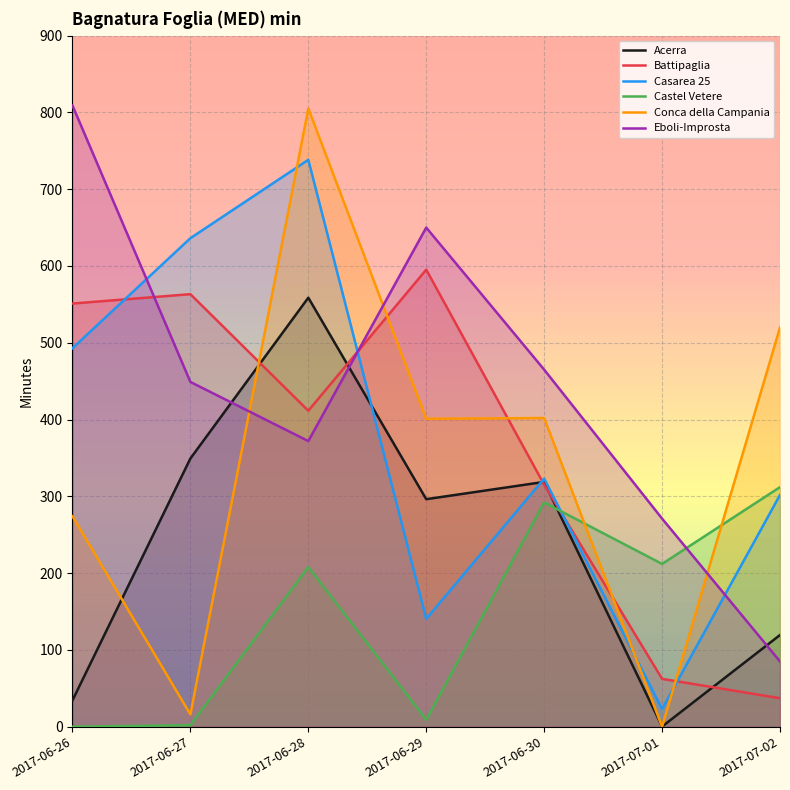

The value of Castel Vetere at 2017-06-28 is 208.0. True or false?

True